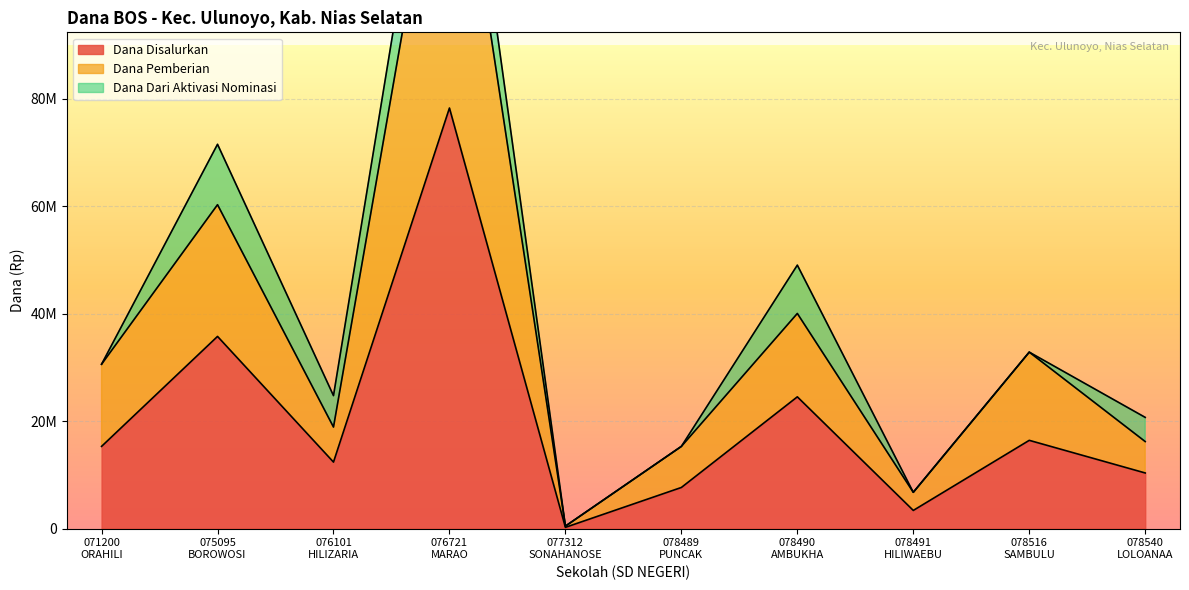

At which category does the chart reach its peak across all series?

076721
MARAO